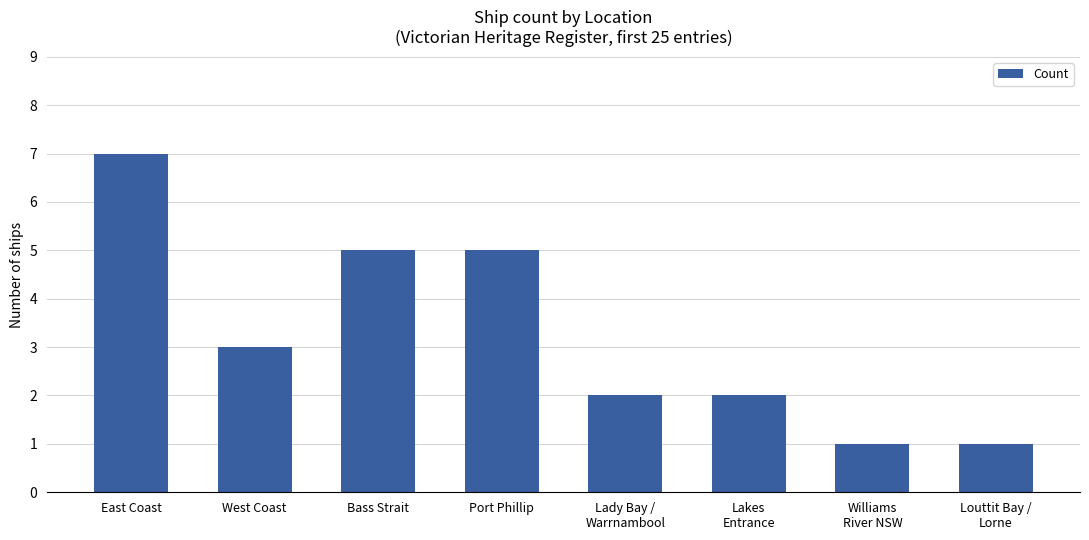

What is the average value?

3